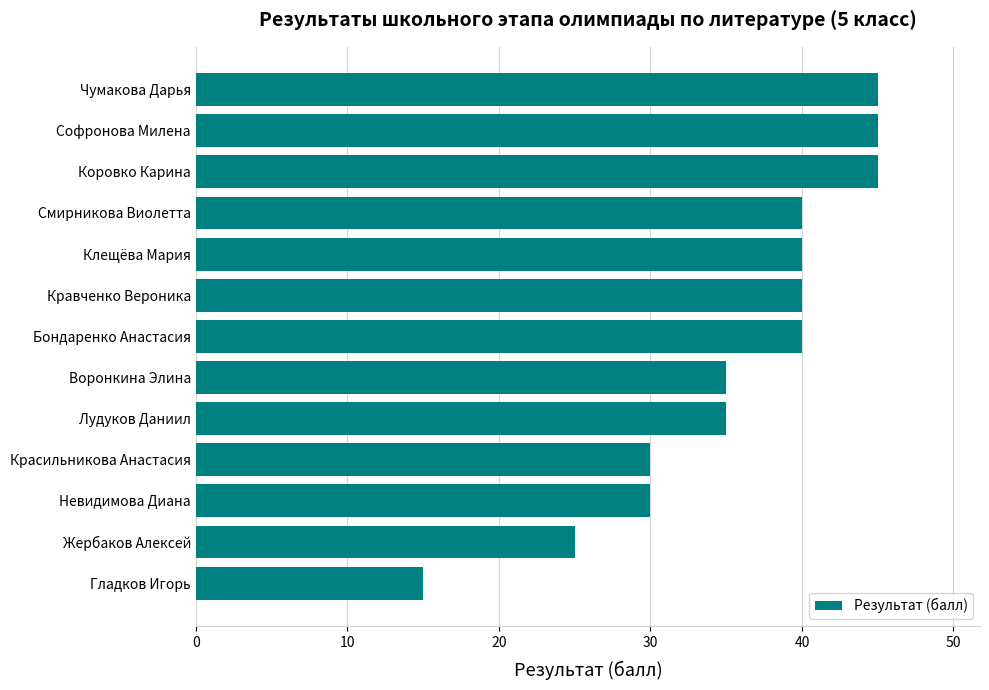

Count the number of data series in this chart.

1